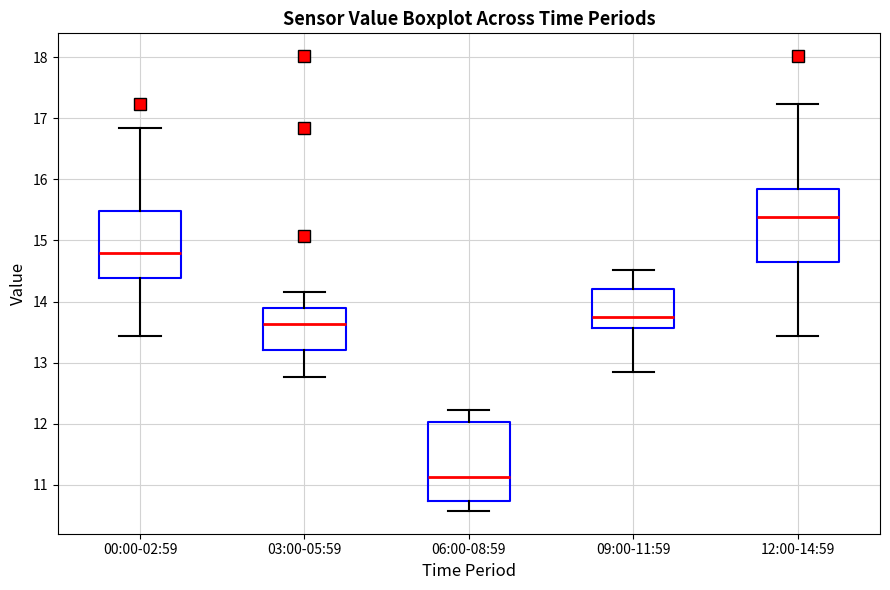

Which box has the highest median line?

12:00-14:59